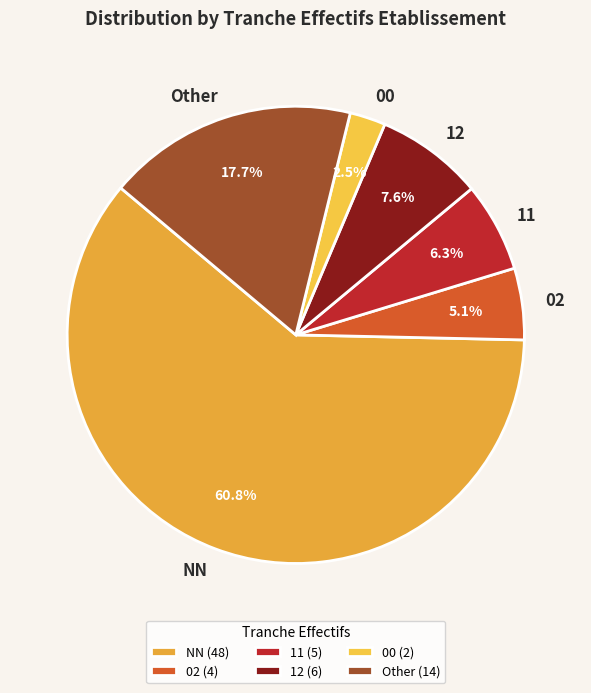

Which slice is the largest?

NN